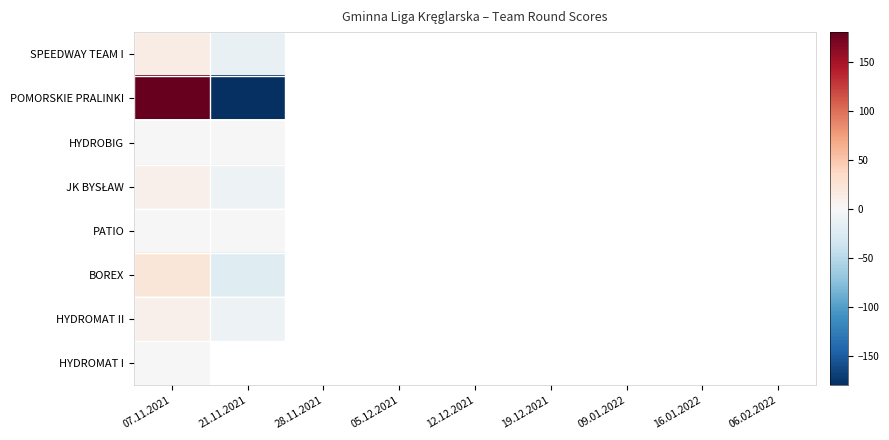

How many distinct data groups are displayed?

8